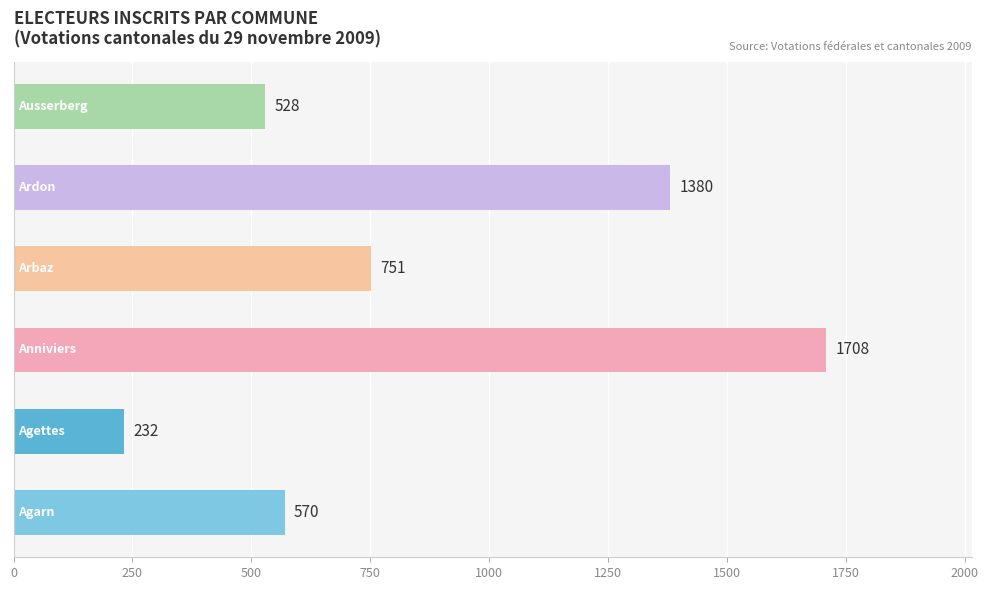

What is the minimum value shown in the chart?

232